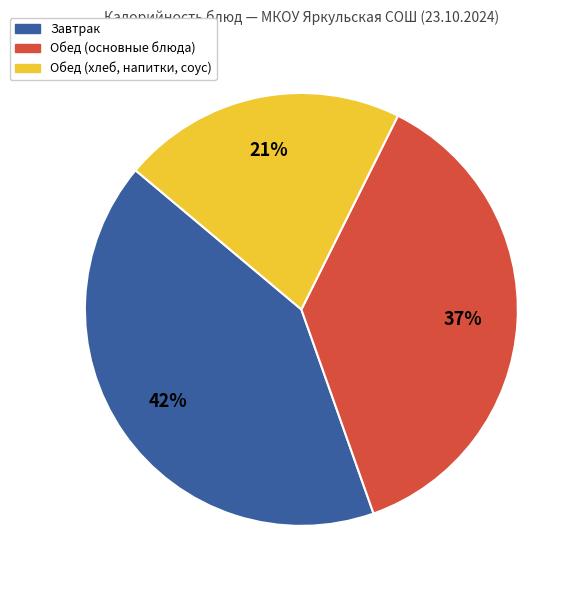

Does any single category account for the majority?

No